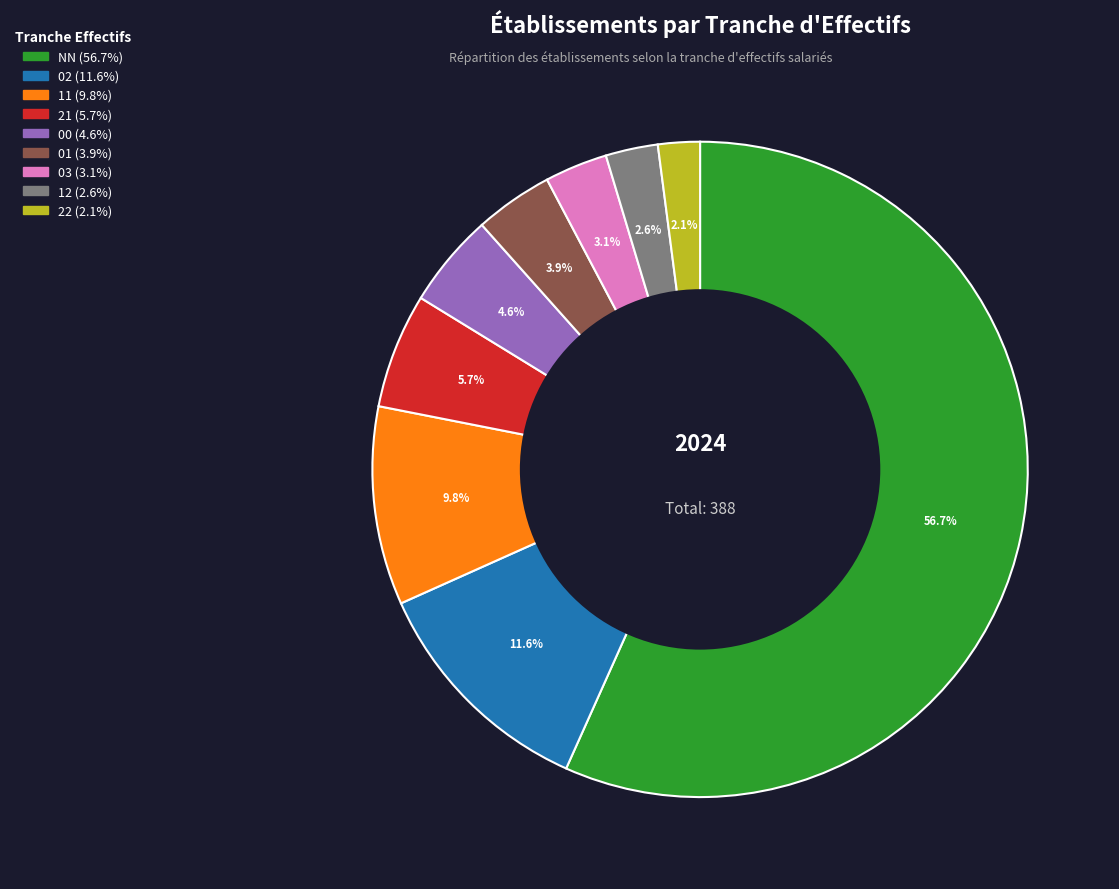

Rank the categories by value from highest to lowest.

NN, 02, 11, 21, 00, 01, 03, 12, 22